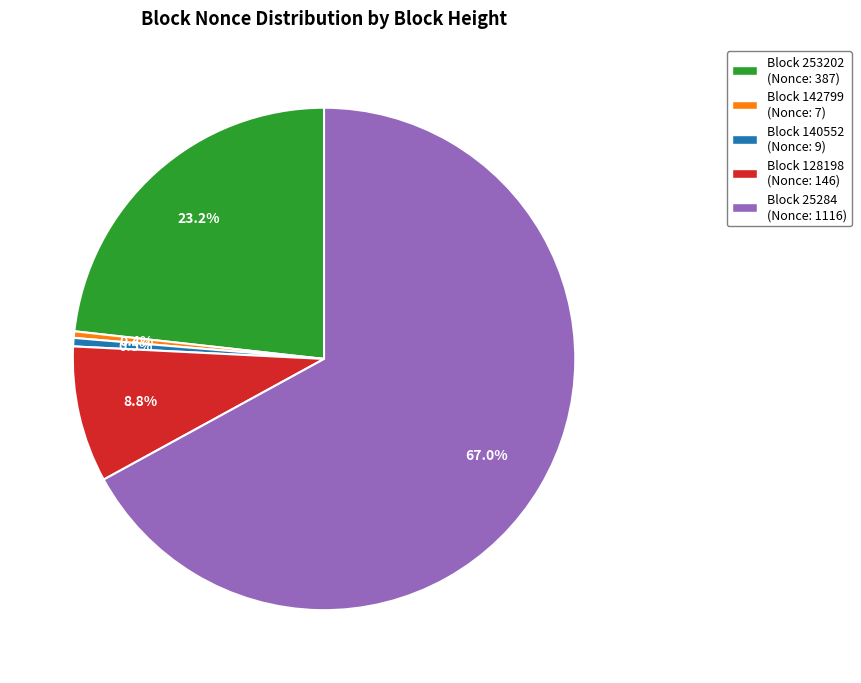

Do Block 25284 (Nonce: 1116) and Block 140552 (Nonce: 9) together represent more than half of the pie?

Yes